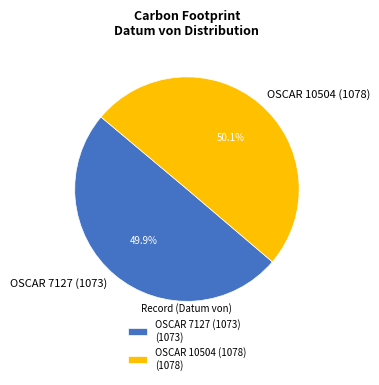

Approximately how many times larger is the value at OSCAR 10504 (1078) compared to OSCAR 7127 (1073)?

1.0